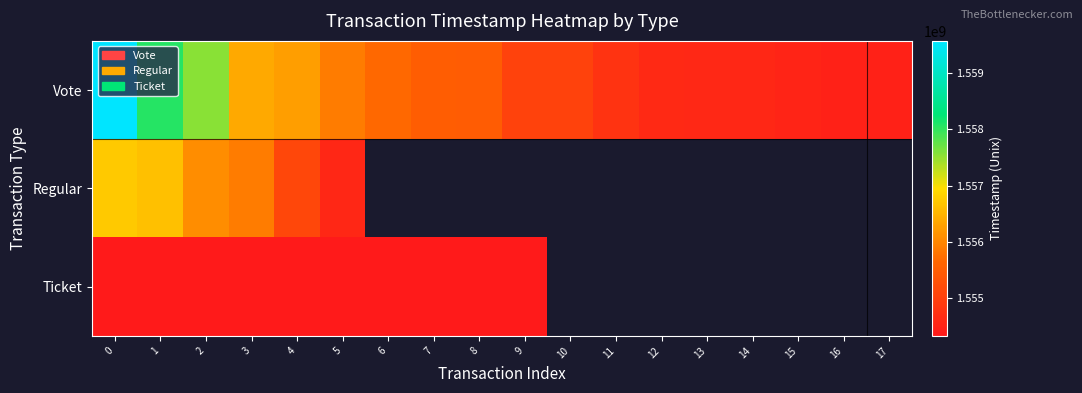

How many series are shown in this chart?

3